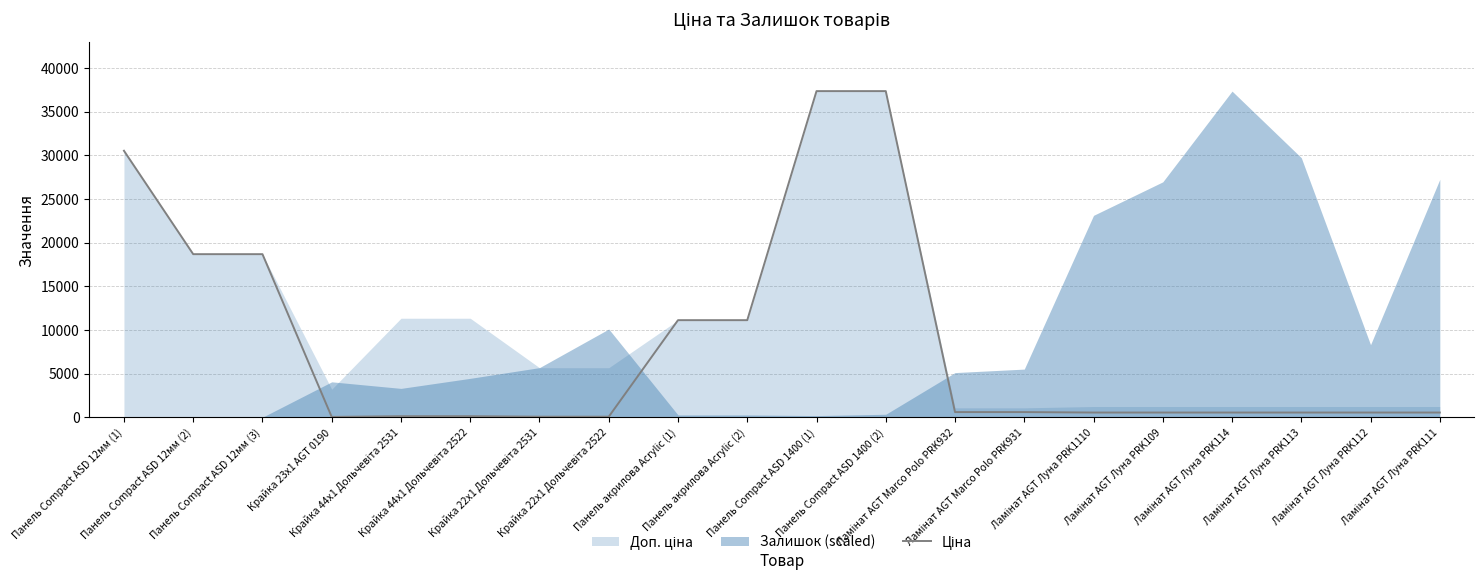

What value does the data have at Ламінат AGT Луна PRK114?

535.4